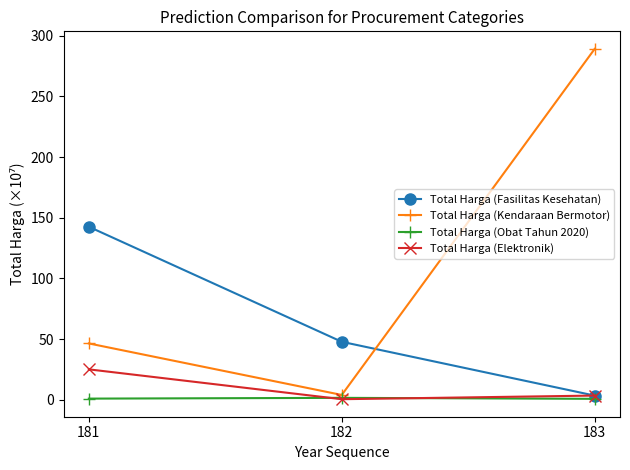

What is the lowest value of the Total Harga (Kendaraan Bermotor) series?

3.9